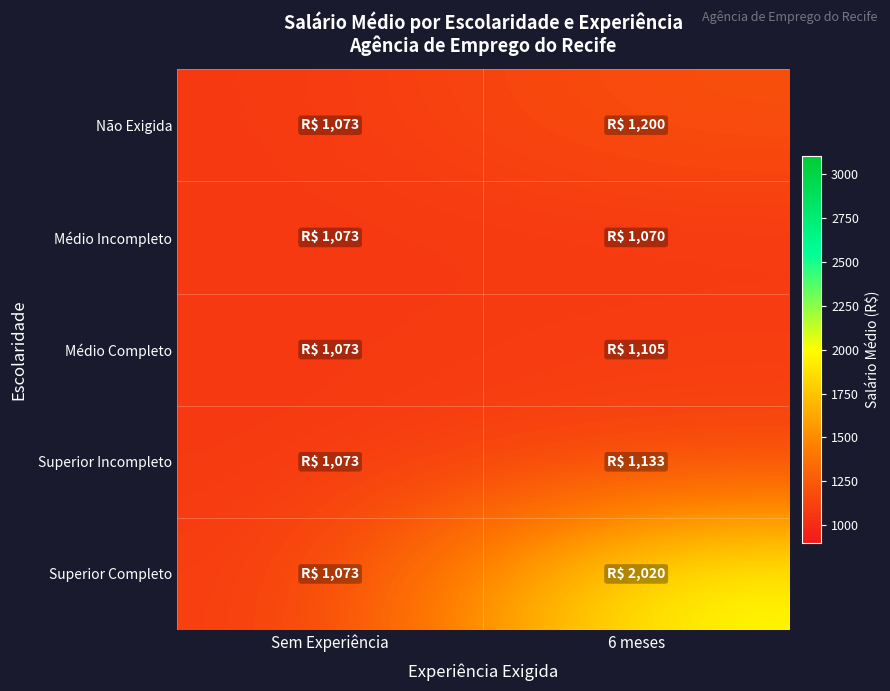

What is the total value across all series at Sem Experiência?

5365.0